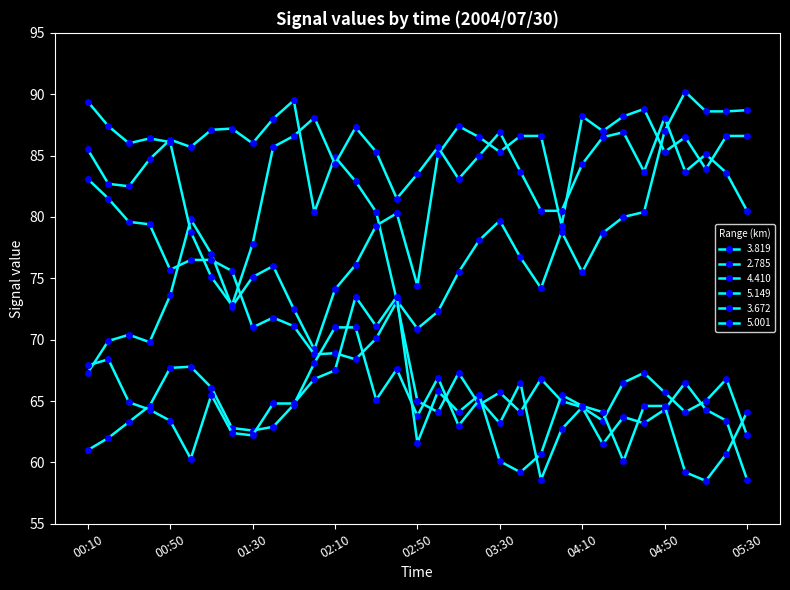

How many data points in 3.819 are less than 82?

15